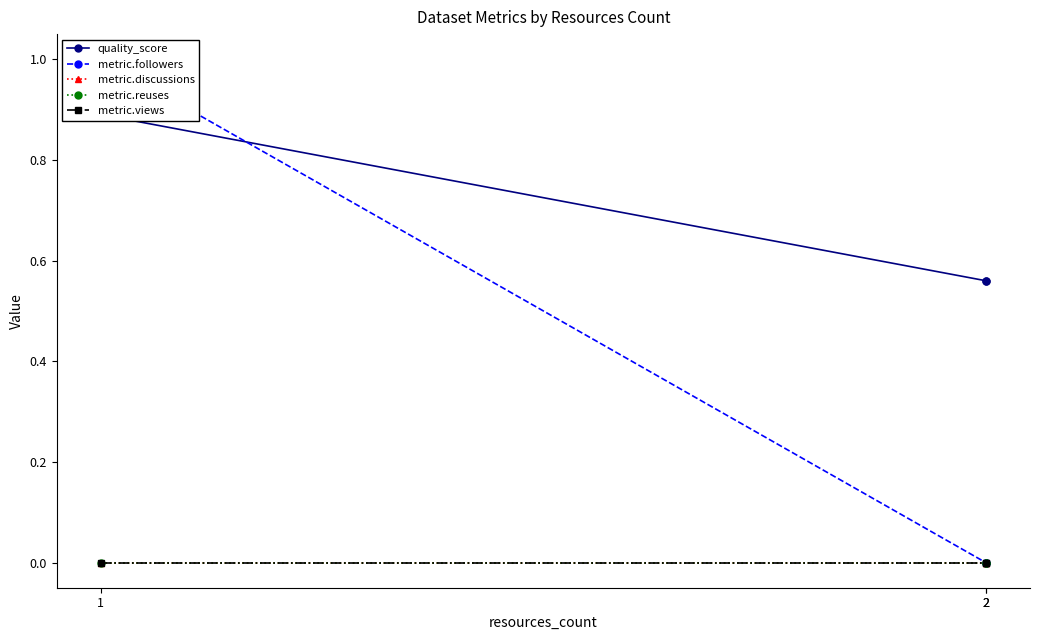

Which series has the largest total across all categories?

quality_score